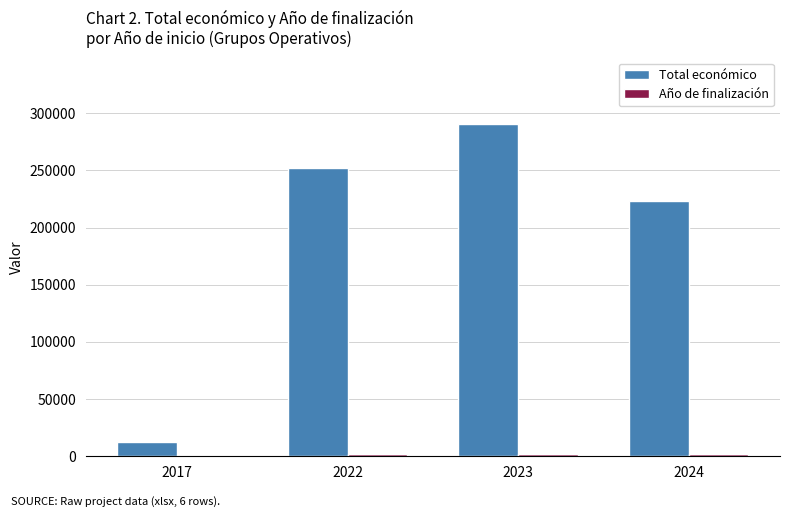

What is the total value across all series at 2023?

292575